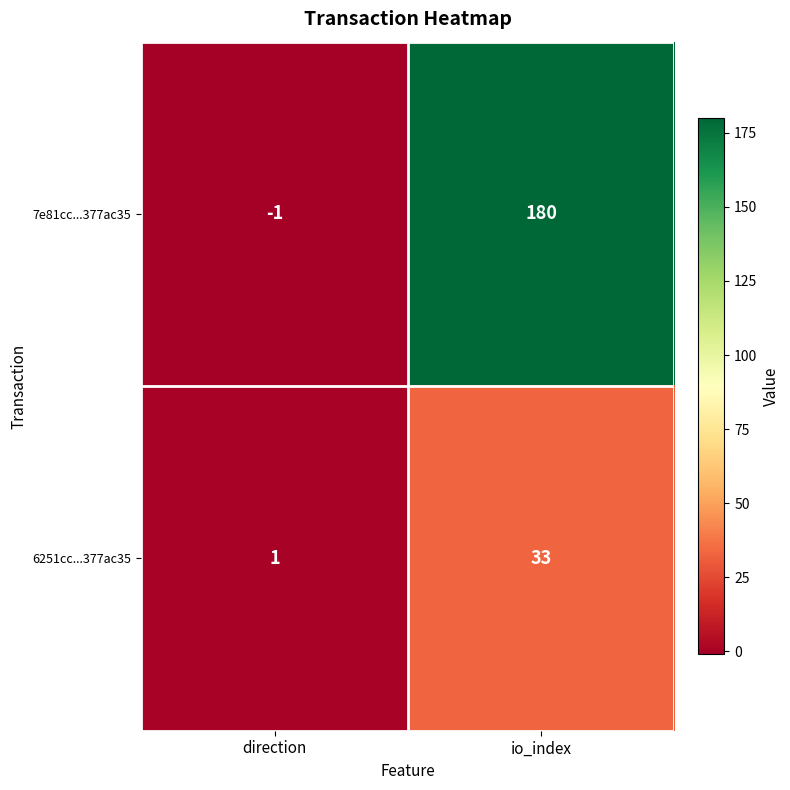

Which series has the widest spread of values?

7e81cc...377ac35